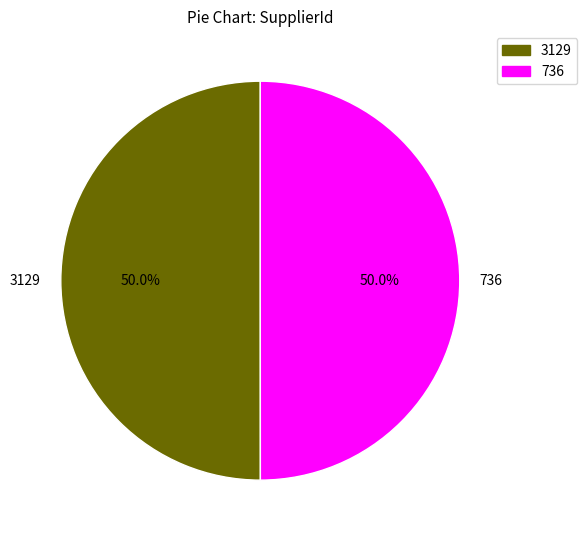

To the nearest percent, what portion does 736 represent?

50%